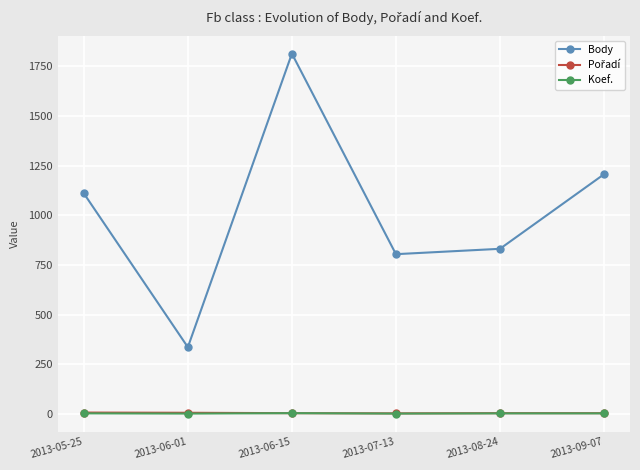

True or false: Body has more than 0 interior local peaks.

True